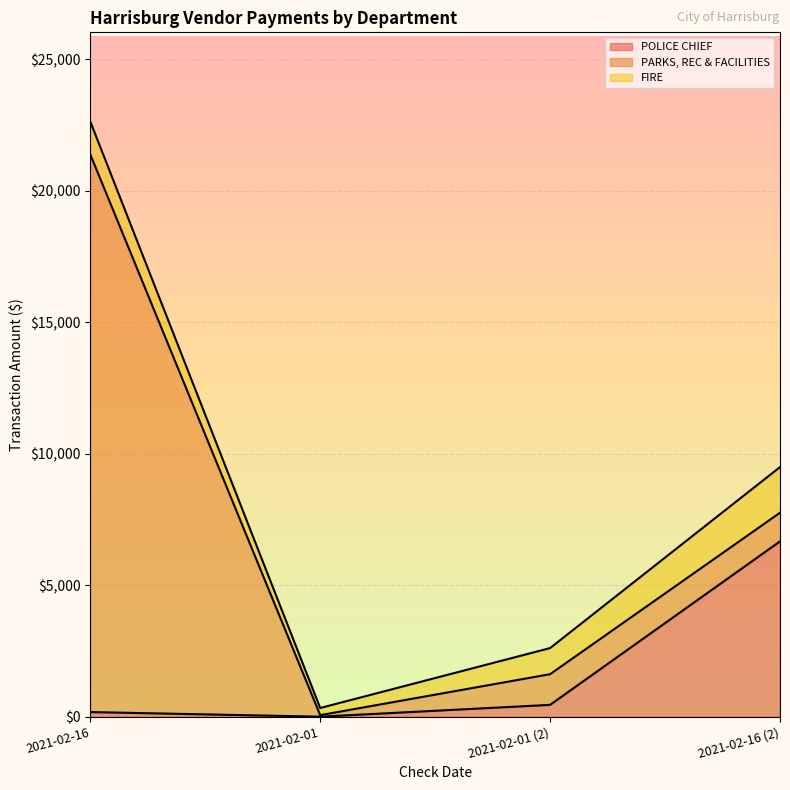

What is the label of the 1st point from the right?

2021-02-16 (2)